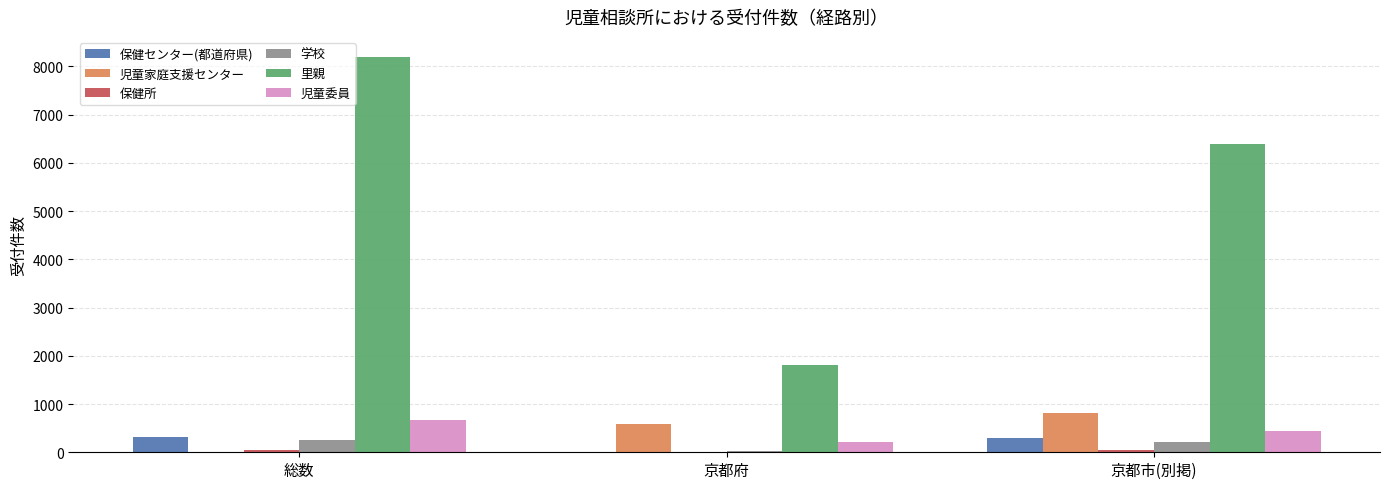

Where is 里親 nearest to the value 5006?

京都市(別掲)